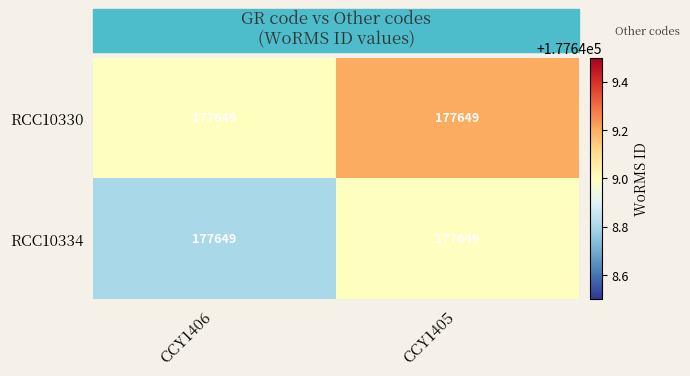

How many RCC10334 values are between 177648 and 177649?

2